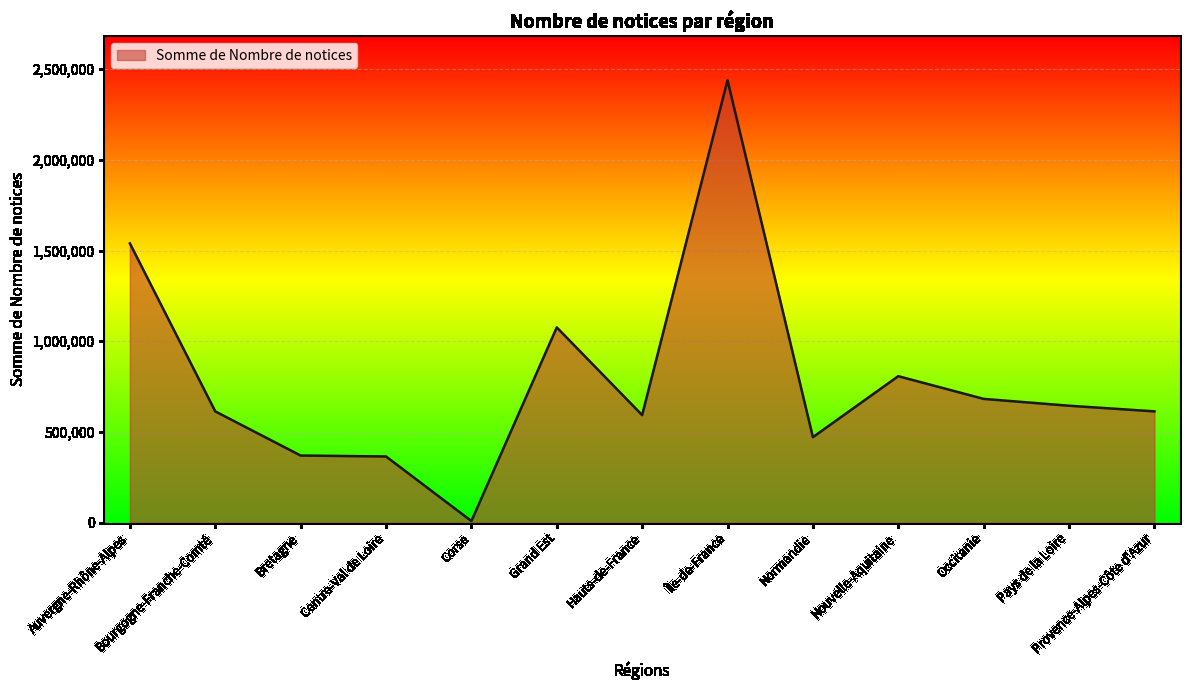

What is the change in value from Grand Est to Provence-Alpes-Côte d'Azur?

-462787